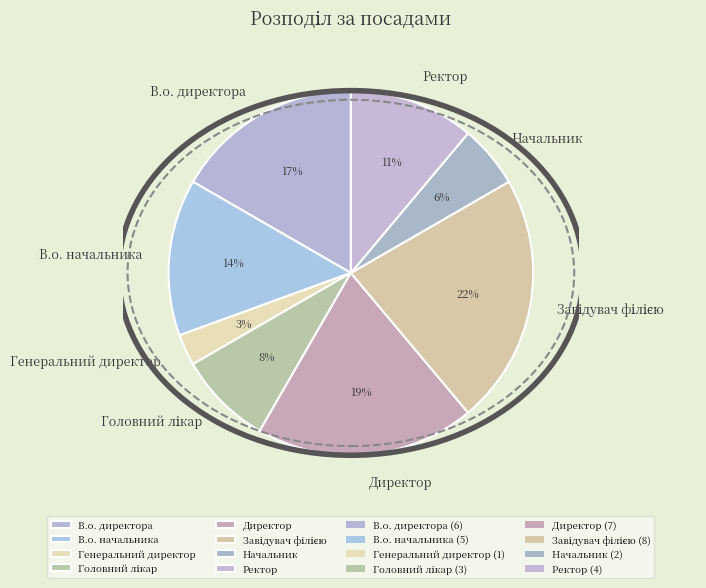

Which has a higher value, В.о. директора or Ректор?

В.о. директора